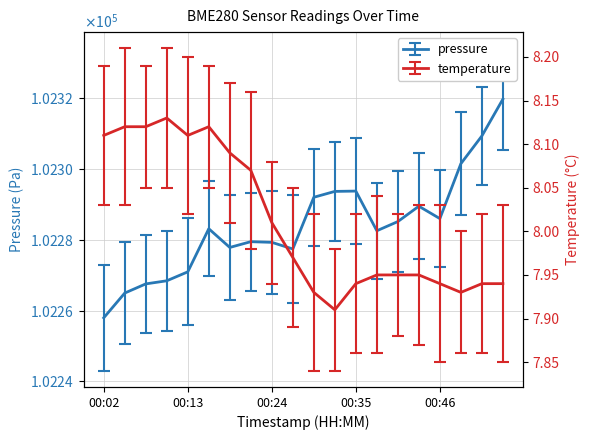

At which category is the sum across all series the highest?

00:55